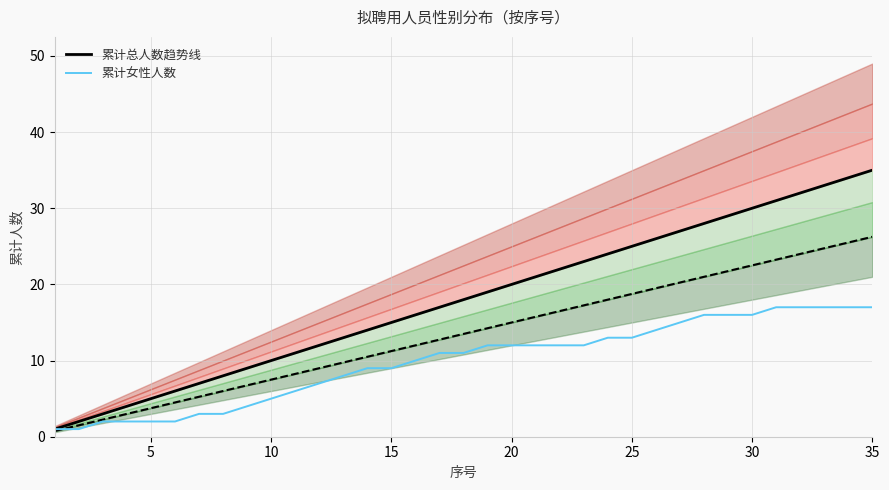

Which series has the largest total across all categories?

累计总人数趋势线